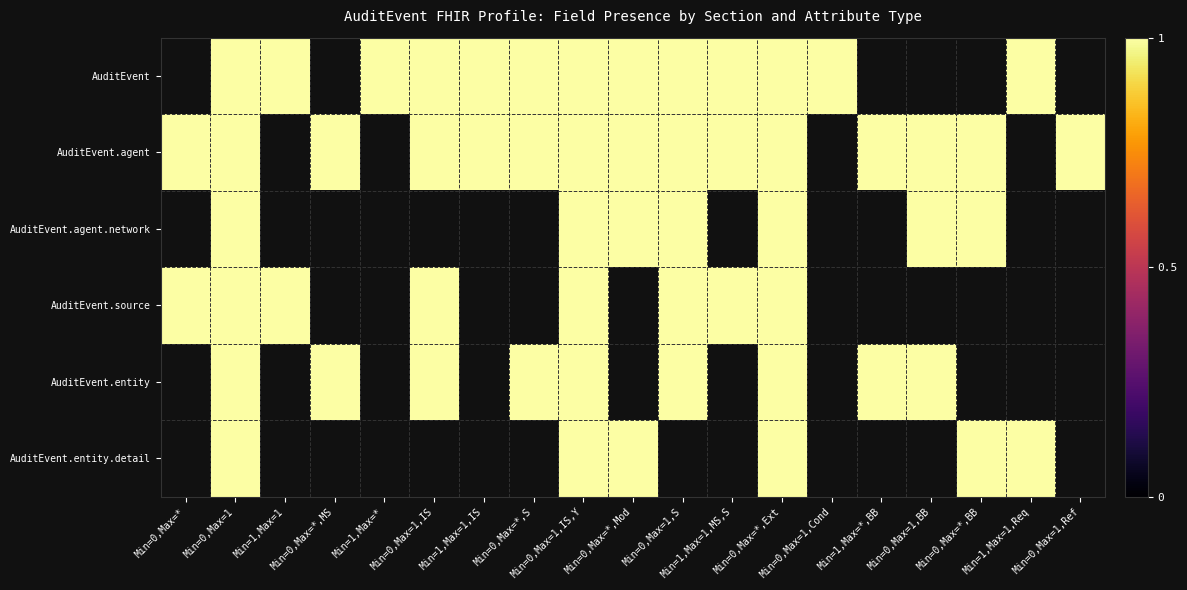

Is it true that AuditEvent equals 1.0 at Min=0,Max=*,S?

True